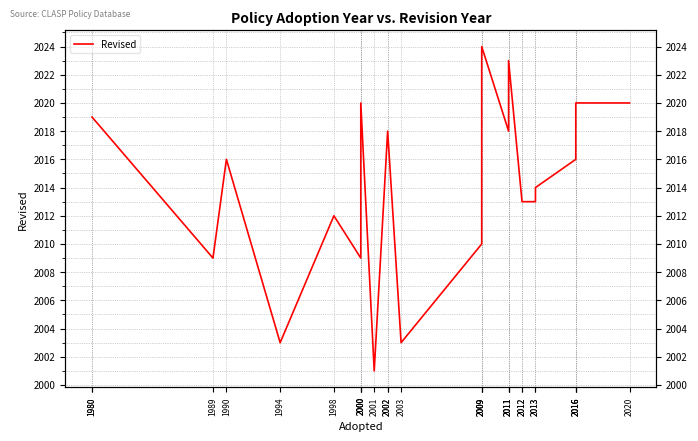

Is this an area chart (filled region under the line)?

No